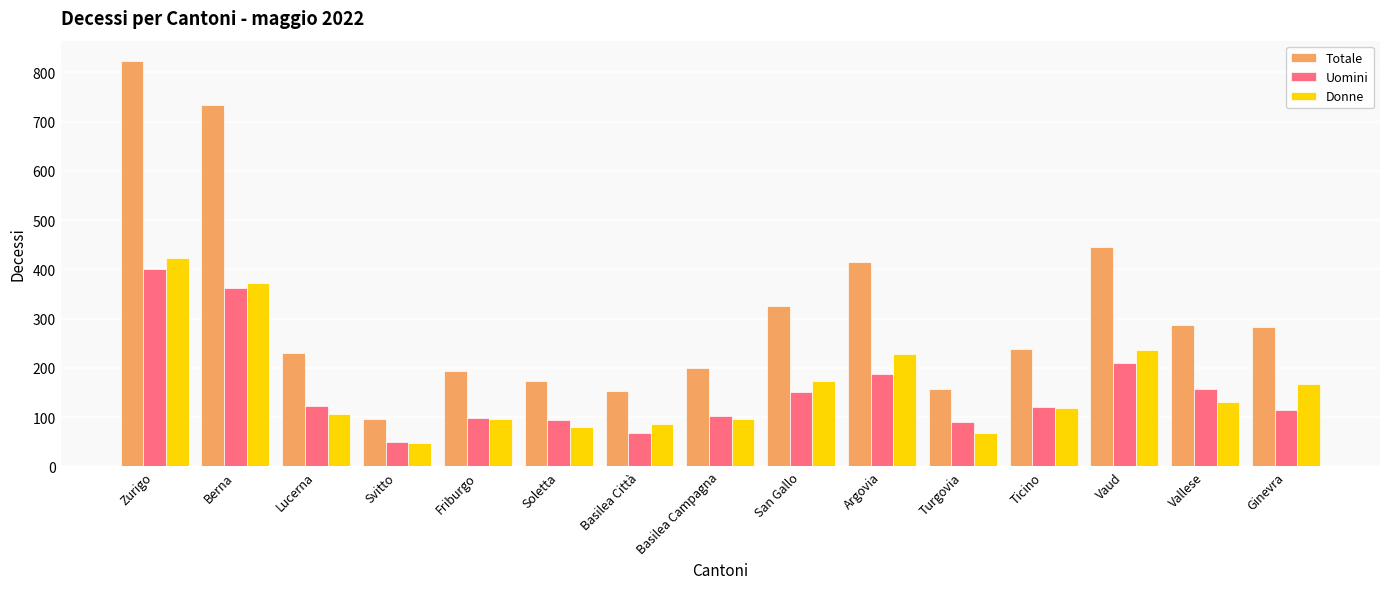

What is the value of the Uomini bar at the 1st from the left?

401